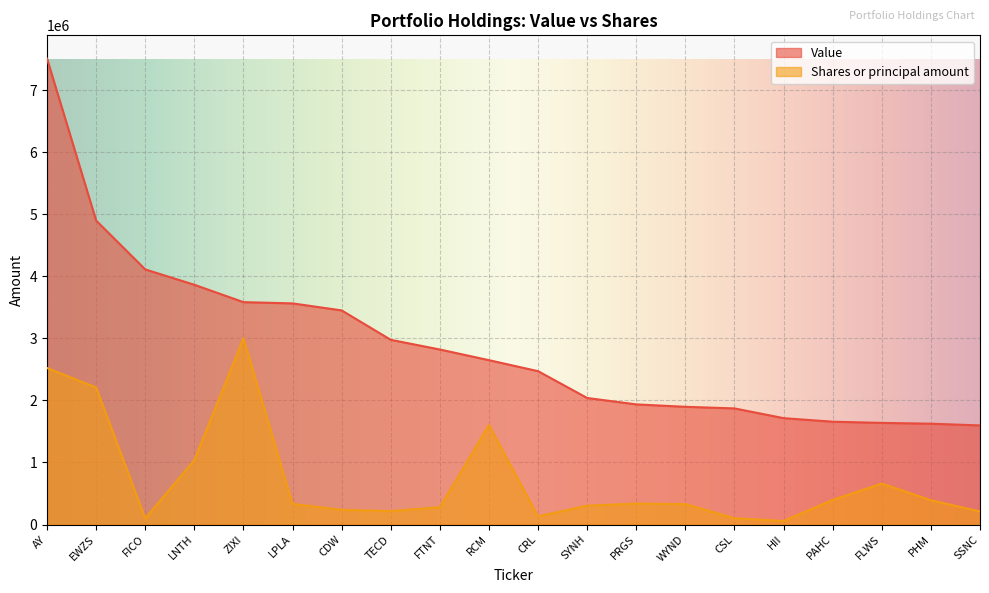

How many lines are shown in the chart?

2